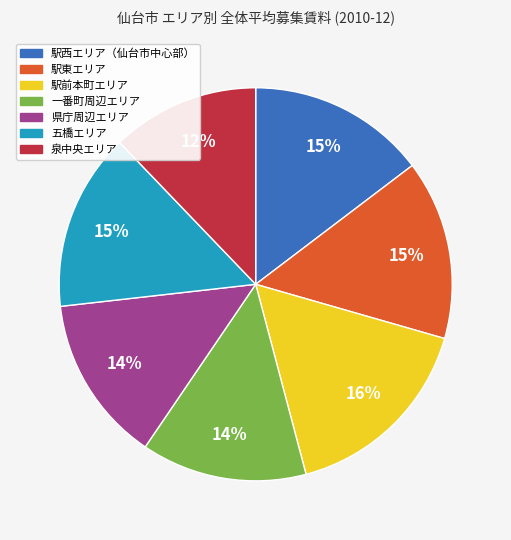

To the nearest percent, what percentage of the pie is 駅西エリア（仙台市中心部）?

15%